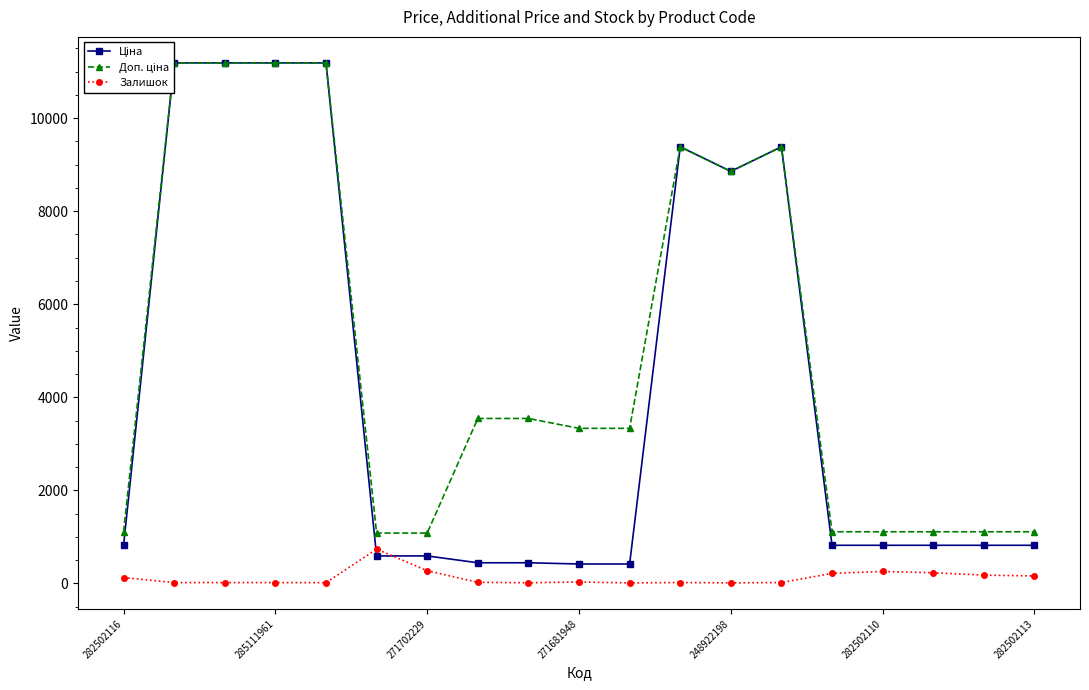

Where does the Залишок series first go above 22?

282502116